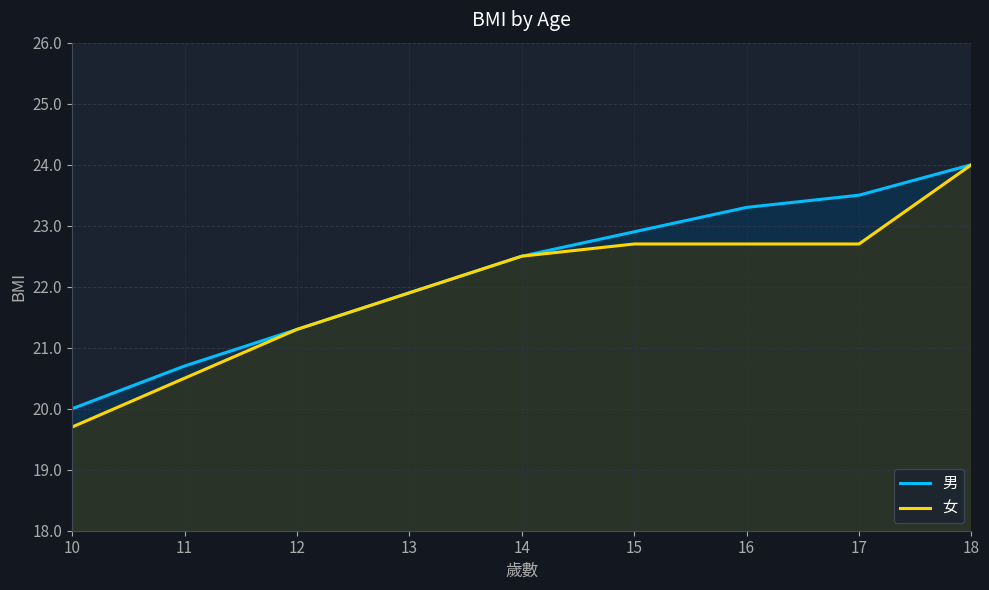

True or false: 女 has a value of 11.8 at 14.

False